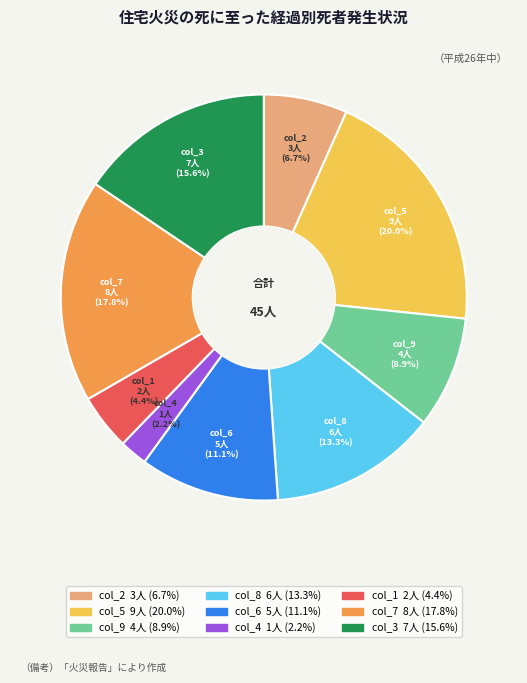

Between col_1 and col_5, which is larger?

col_5